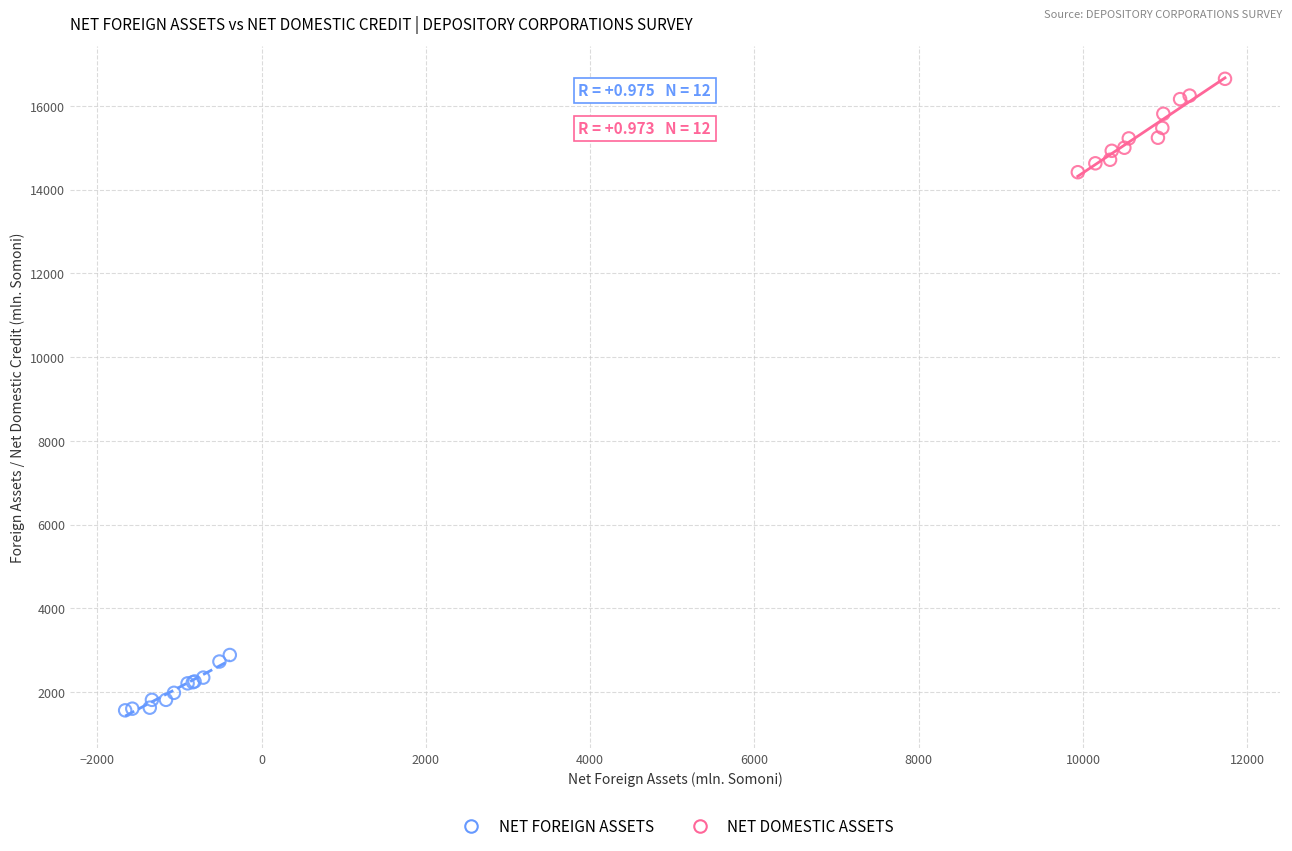

Which series contains the lowest Y value?

NET FOREIGN ASSETS